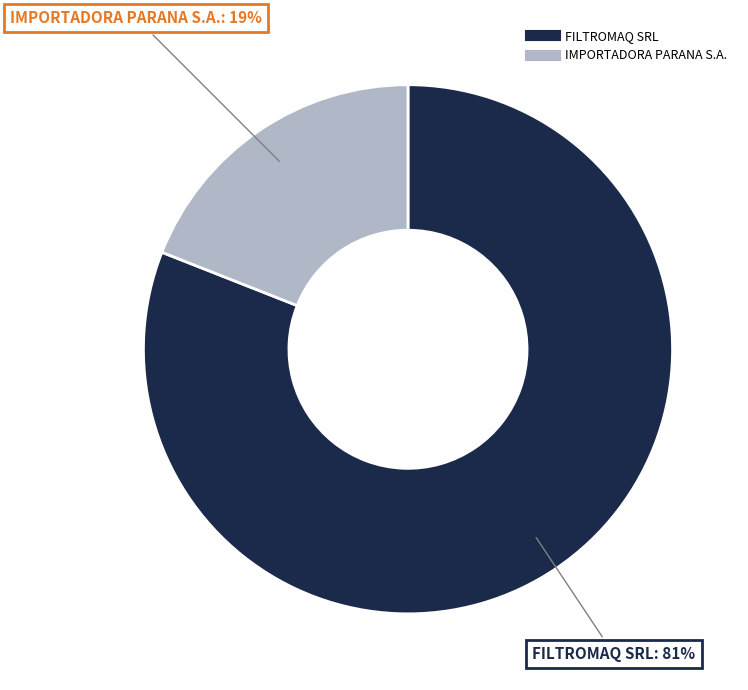

Rank the categories by value from highest to lowest.

FILTROMAQ SRL, IMPORTADORA PARANA S.A.